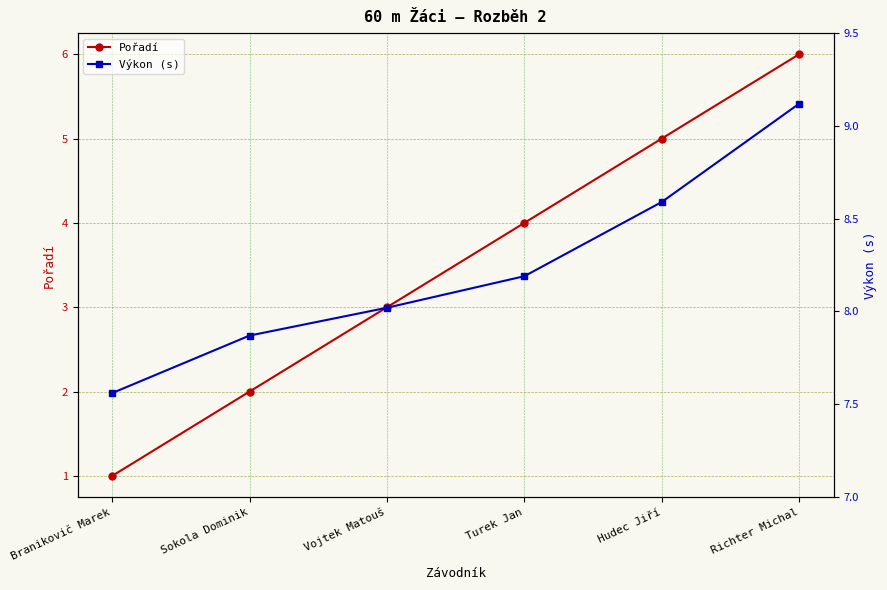

What is the minimum value shown in the chart?

1.0